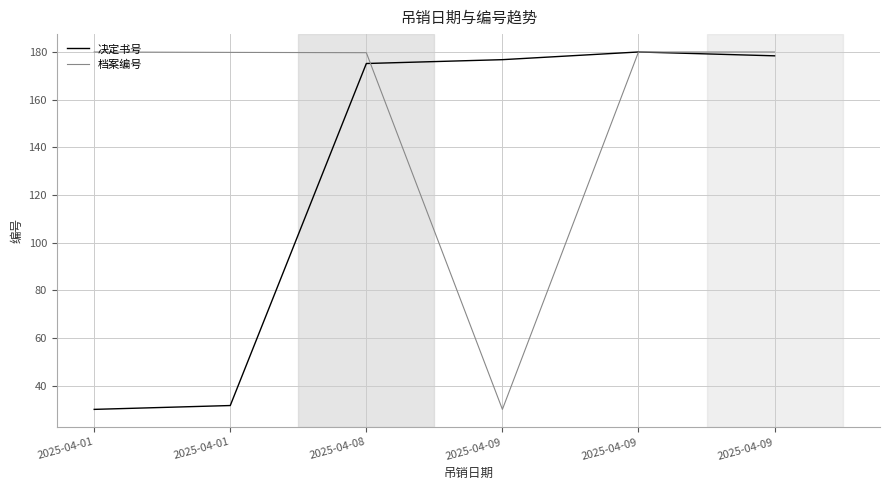

Reading right to left, list all the values displayed in this chart.

决定书号: 178.4	180.0	176.8	175.2	31.6	30.0
档案编号: 180.0	180.0	30.0	179.7	179.8	180.0